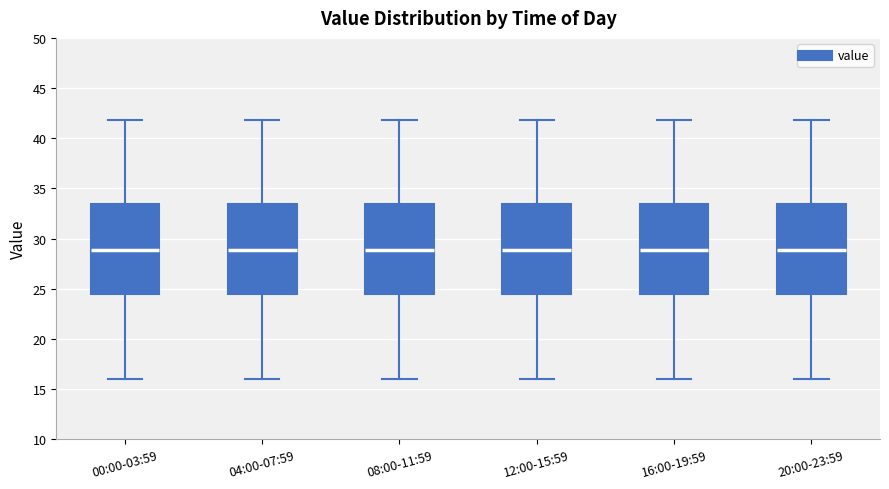

Reading left to right, read every box against the y-axis: the position of its median line, the range the box covers, and the ends of its whiskers. The values are not printed on the chart, so give them approximately, as read against the axis.

00:00-03:59: median 29.0, box 24.5 to 33.5, whiskers 16.0 to 42.0
04:00-07:59: median 29.0, box 24.5 to 33.5, whiskers 16.0 to 42.0
08:00-11:59: median 29.0, box 24.5 to 33.5, whiskers 16.0 to 42.0
12:00-15:59: median 29.0, box 24.5 to 33.5, whiskers 16.0 to 42.0
16:00-19:59: median 29.0, box 24.5 to 33.5, whiskers 16.0 to 42.0
20:00-23:59: median 29.0, box 24.5 to 33.5, whiskers 16.0 to 42.0